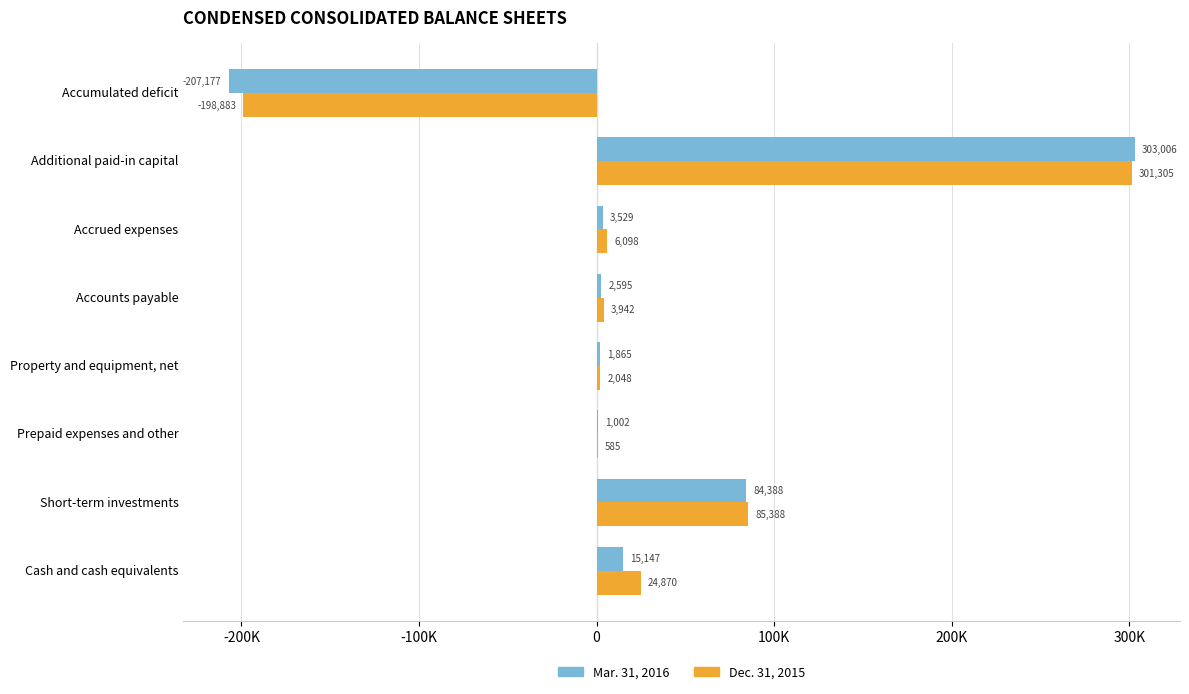

What are all the series names shown in the legend?

Mar. 31, 2016, Dec. 31, 2015